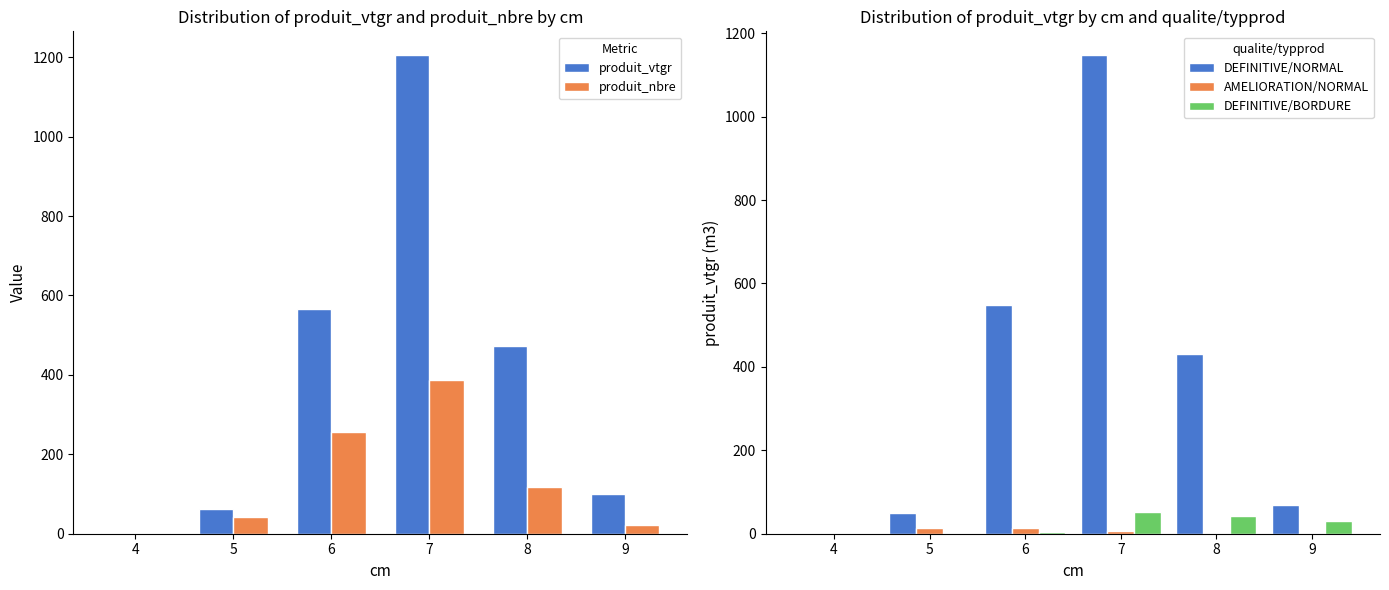

What is the highest value of the AMELIORATION/NORMAL series?

14.3